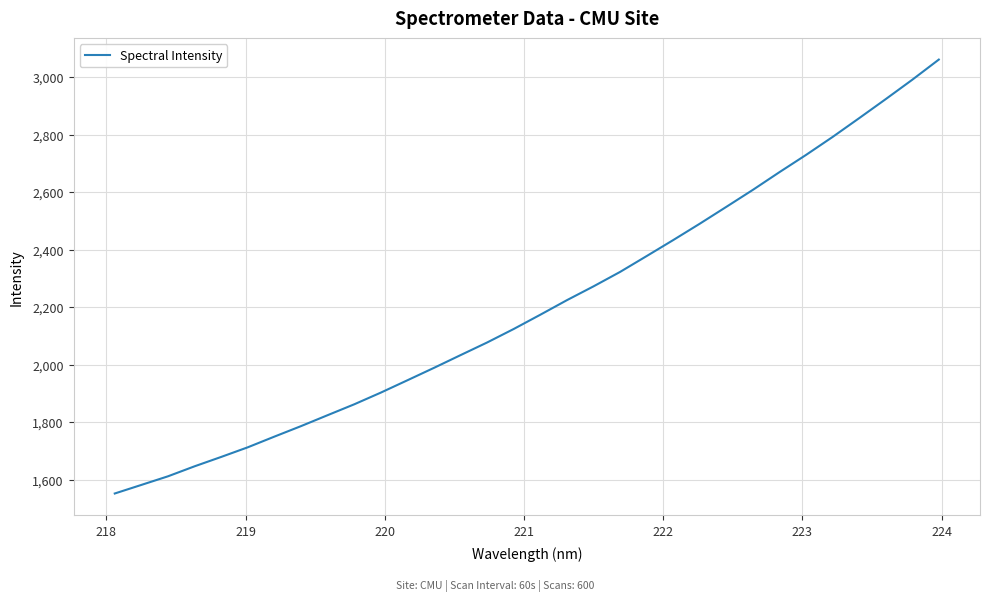

True or false: the data has more than 0 interior local peaks.

False